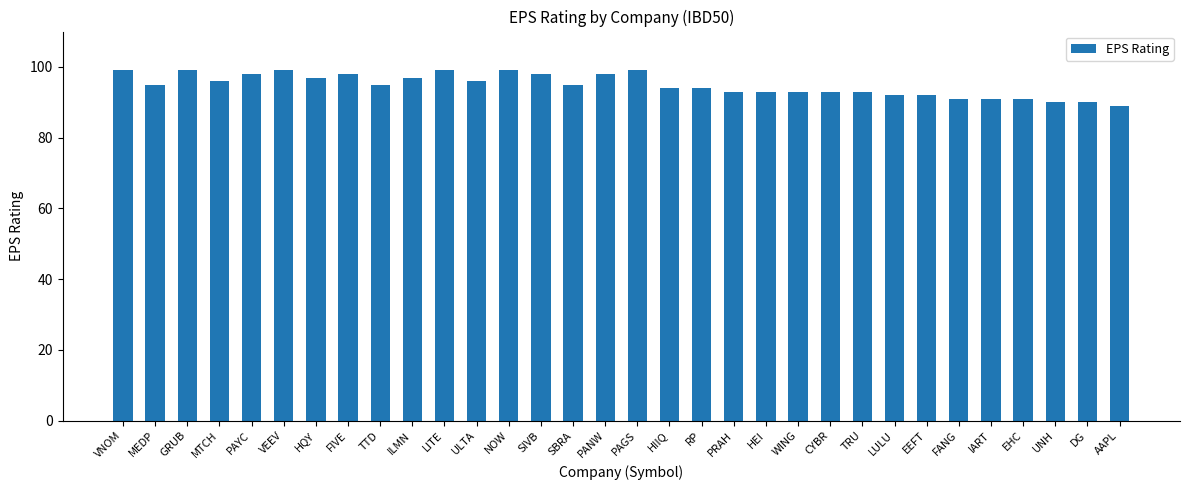

Does the chart contain any negative values?

No